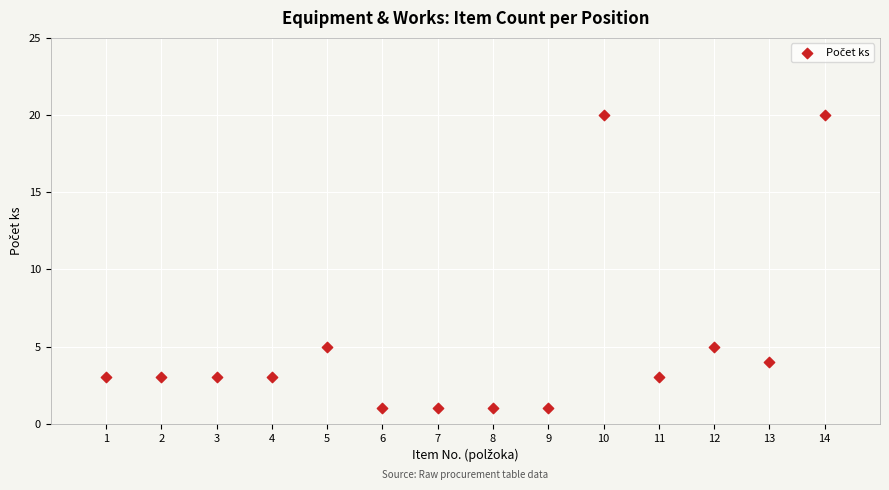

What is the range of X values (max minus min)?

13